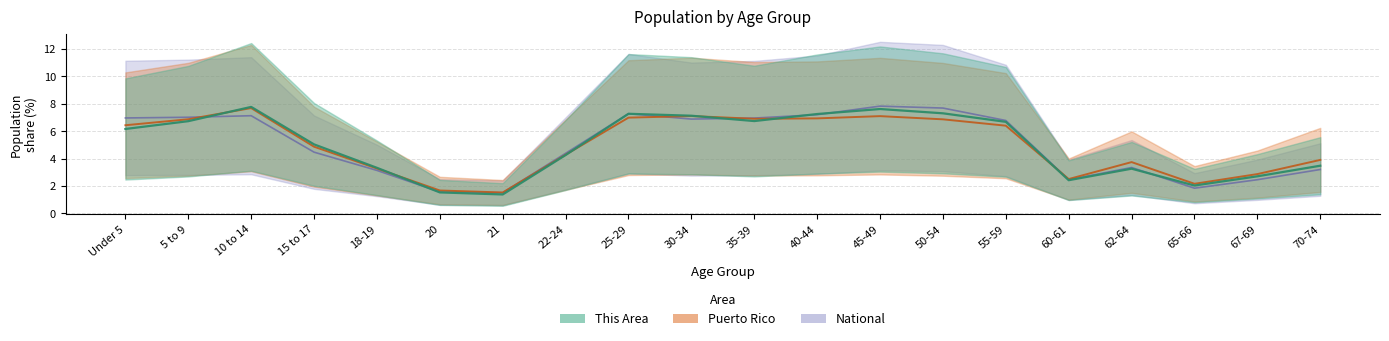

What is the average value of the This Area series?

5.0